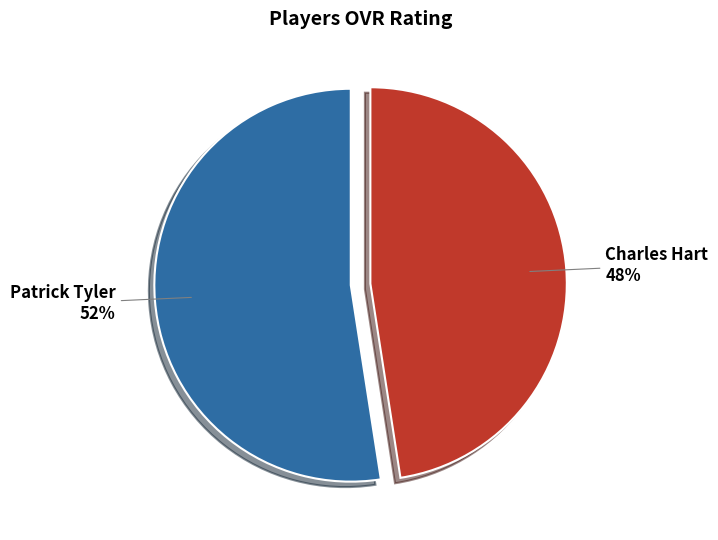

Rank the categories by value from highest to lowest.

Patrick Tyler, Charles Hart